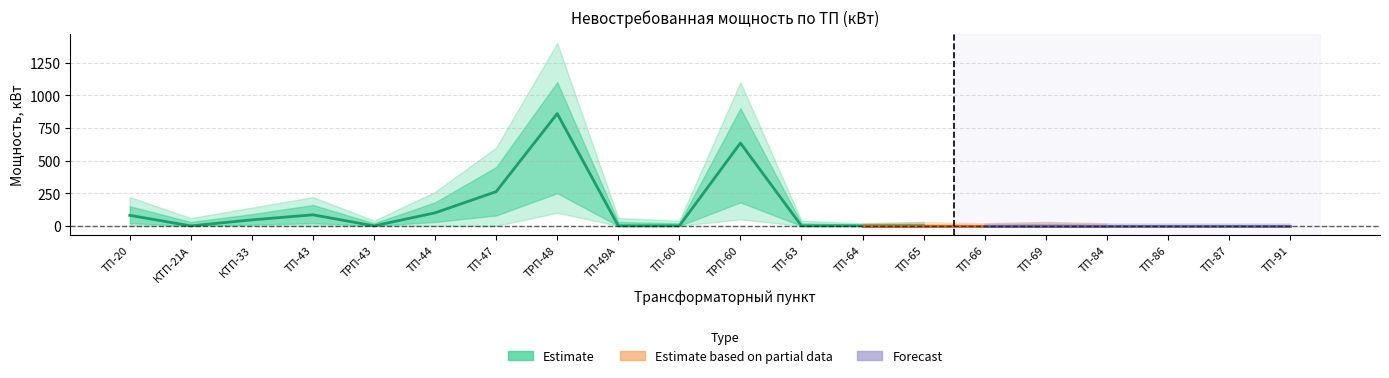

The value of Верхний CI 2 at ТРП-48 is 1400.0. True or false?

True